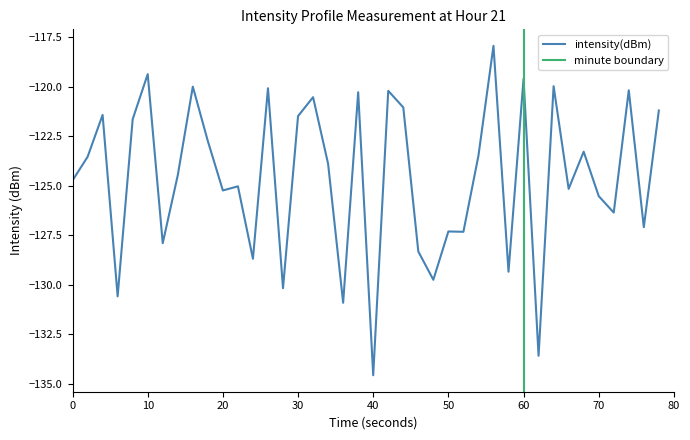

Which category has the lowest value in the intensity(dBm) series?

40